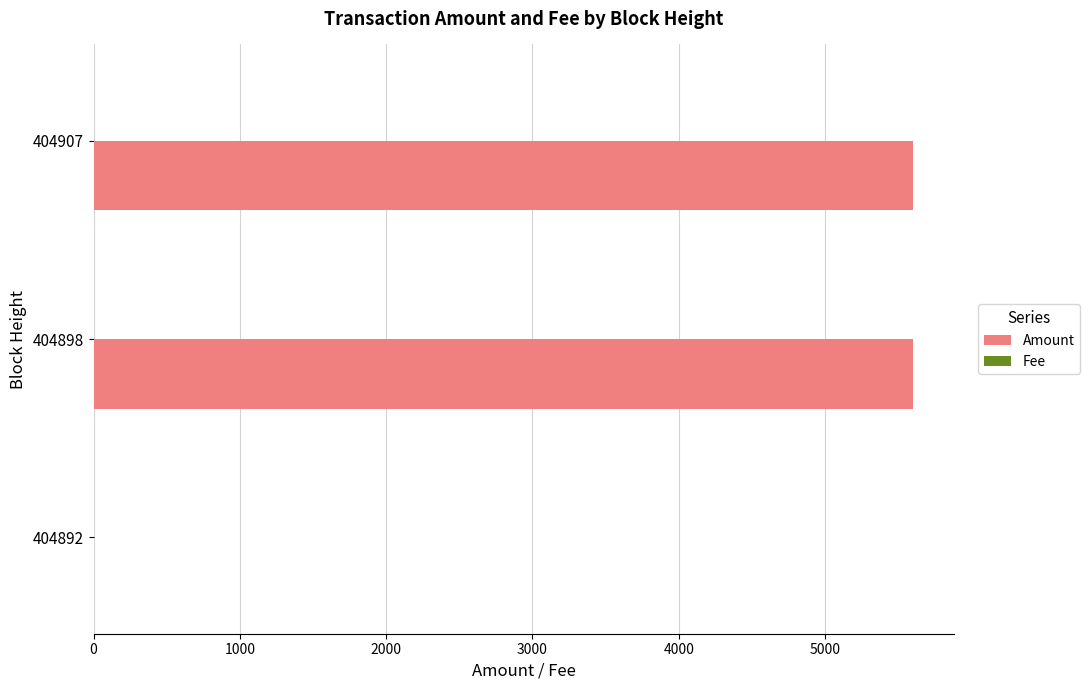

The Amount series shows 1 at 404892. True or false?

True